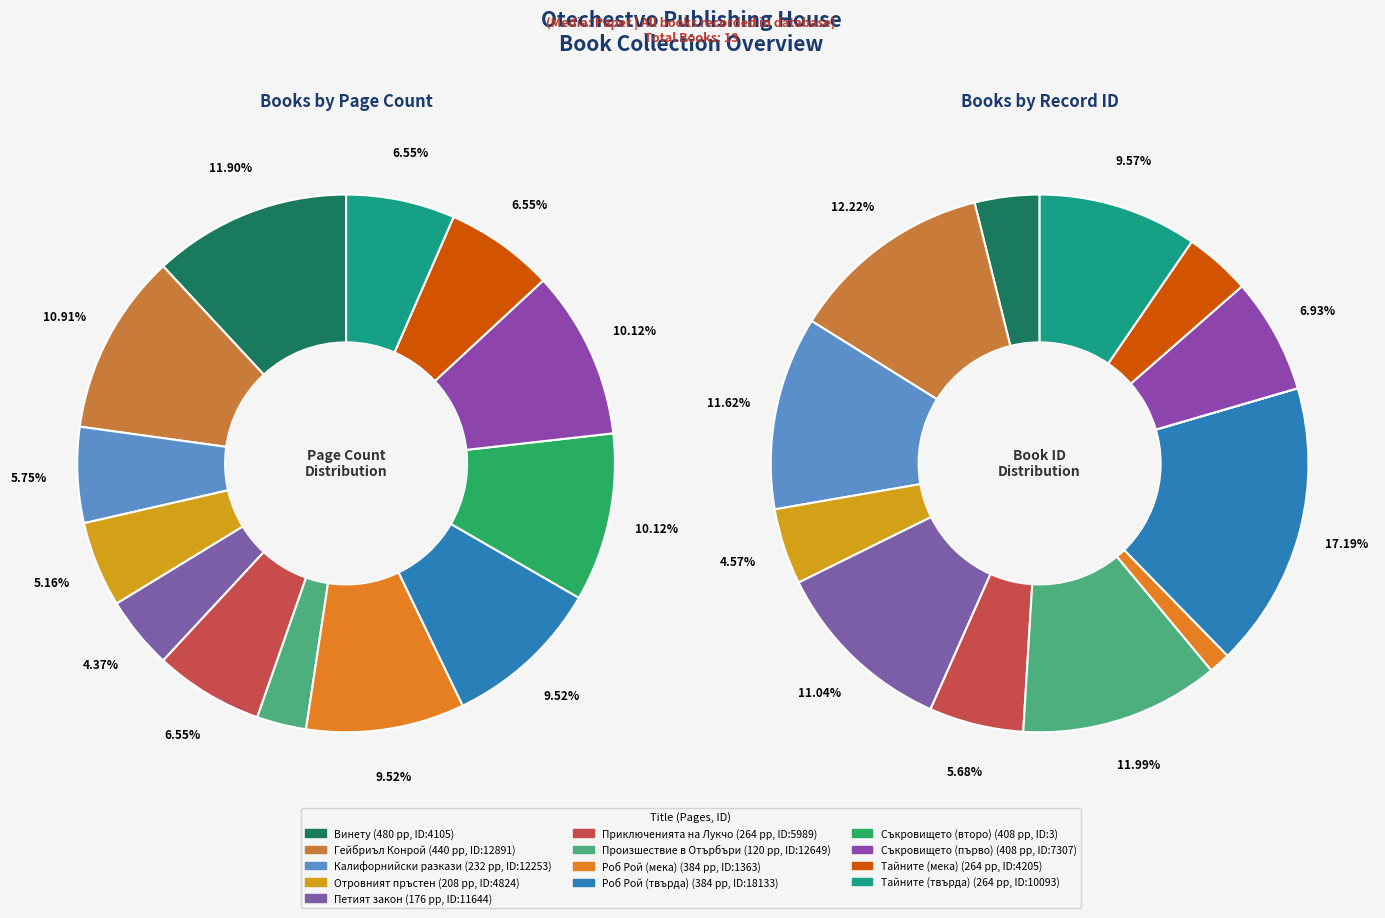

Rank the categories by value from highest to lowest.

Роб Рой (твърда), Гейбриъл Конрой, Произшествие в Отърбъри, Калифорнийски разкази, Петият закон, Тайните (твърда), Съкровището (първо), Приключенията на Лукчо, Отровният пръстен, Тайните (мека), Винету, Роб Рой (мека), Съкровището (второ)